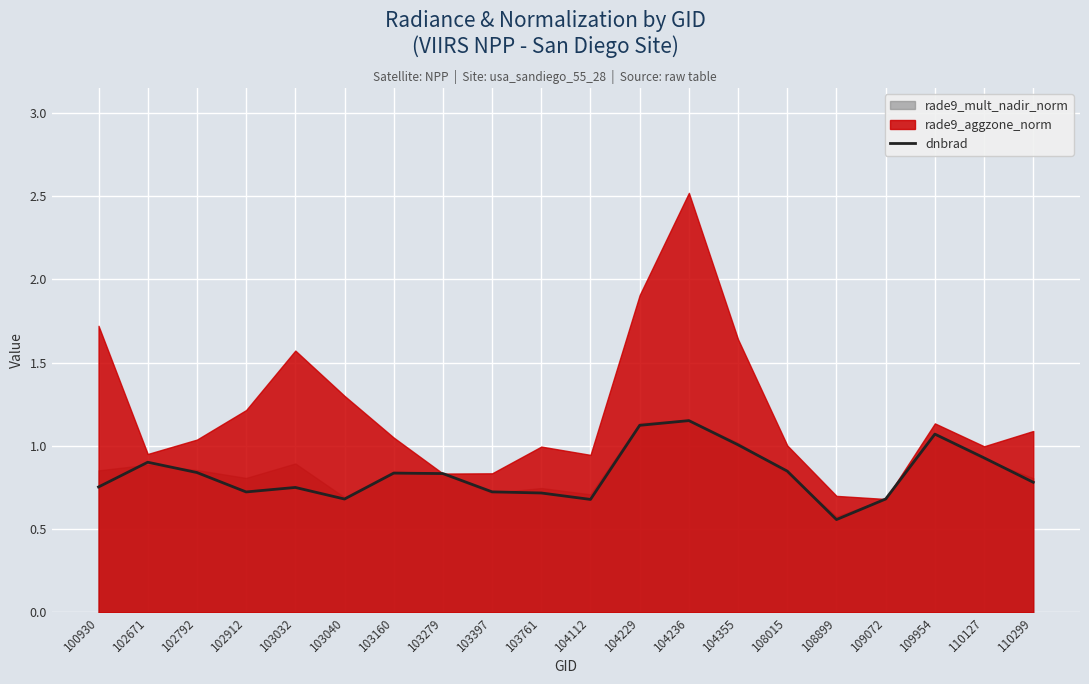

What is the change in value from 103761 to 104236?

+0.4